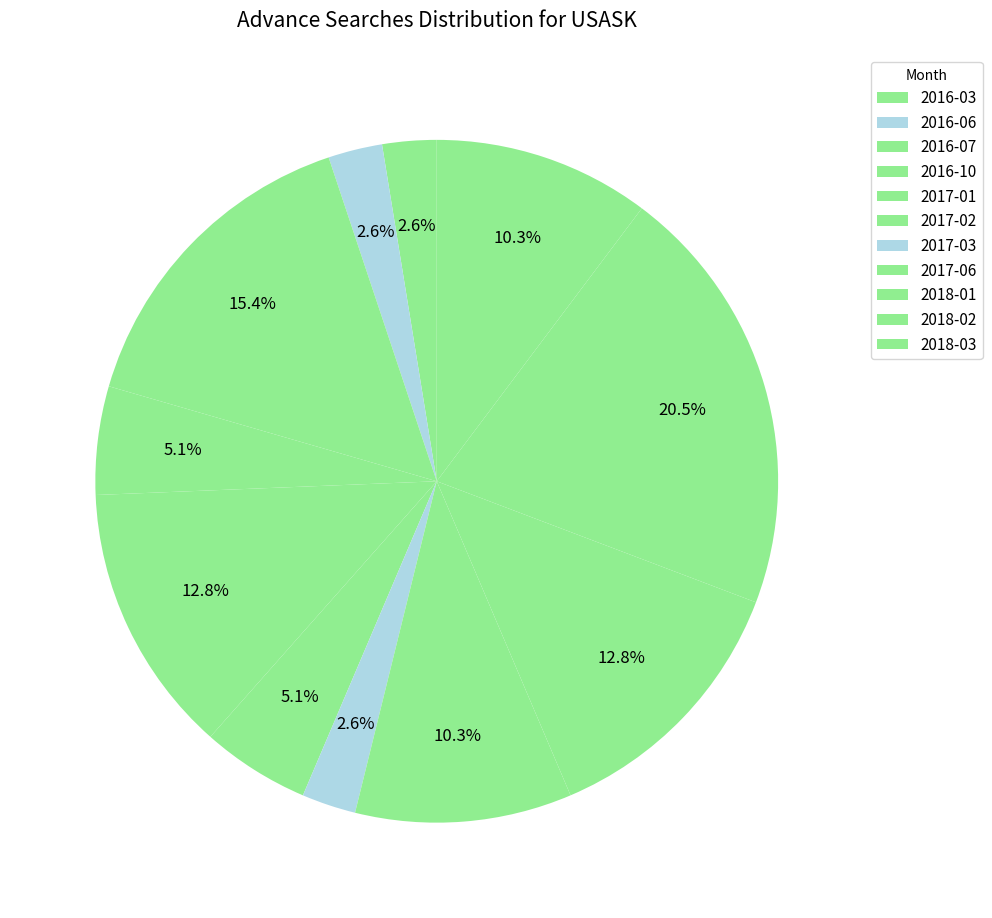

What is the change in value from 2016-03 to 2016-06?

+3